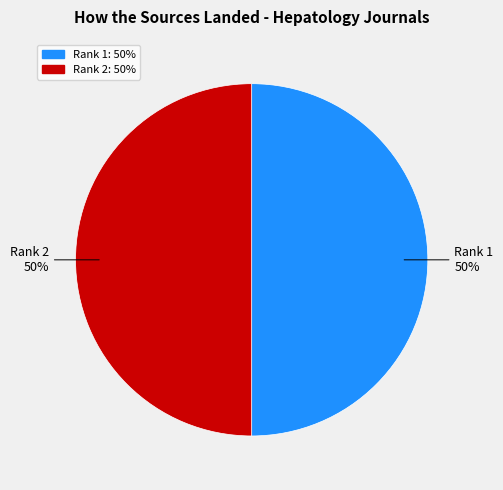

To the nearest percent, what is the average slice percentage?

50%